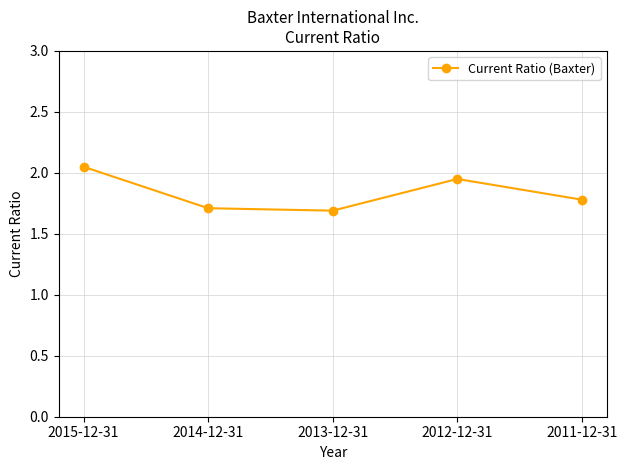

How many data points does each series have?

5